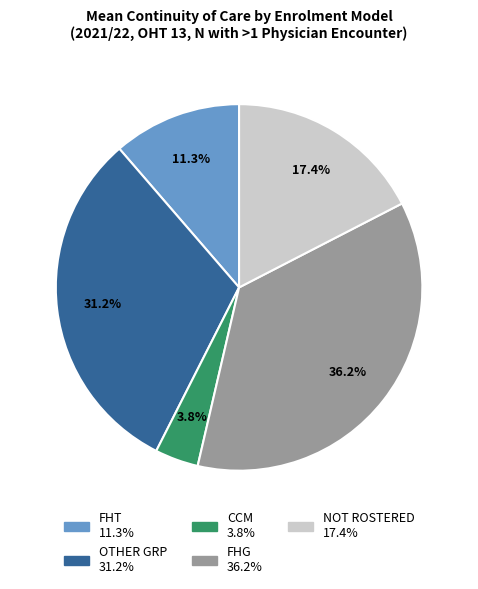

Which slice is the smallest?

CCM